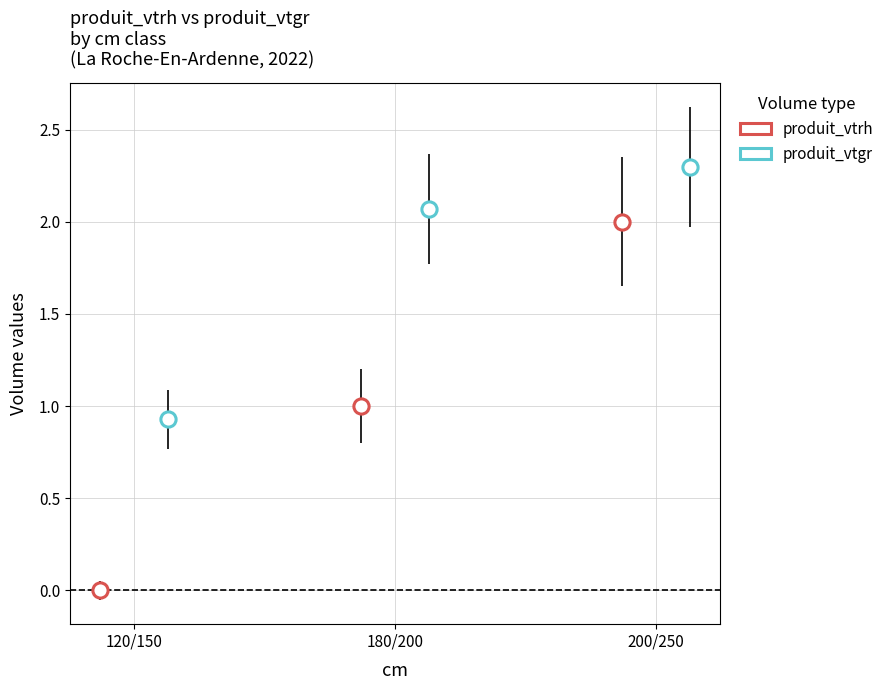

What are all the series names shown in the legend?

produit_vtrh, produit_vtgr